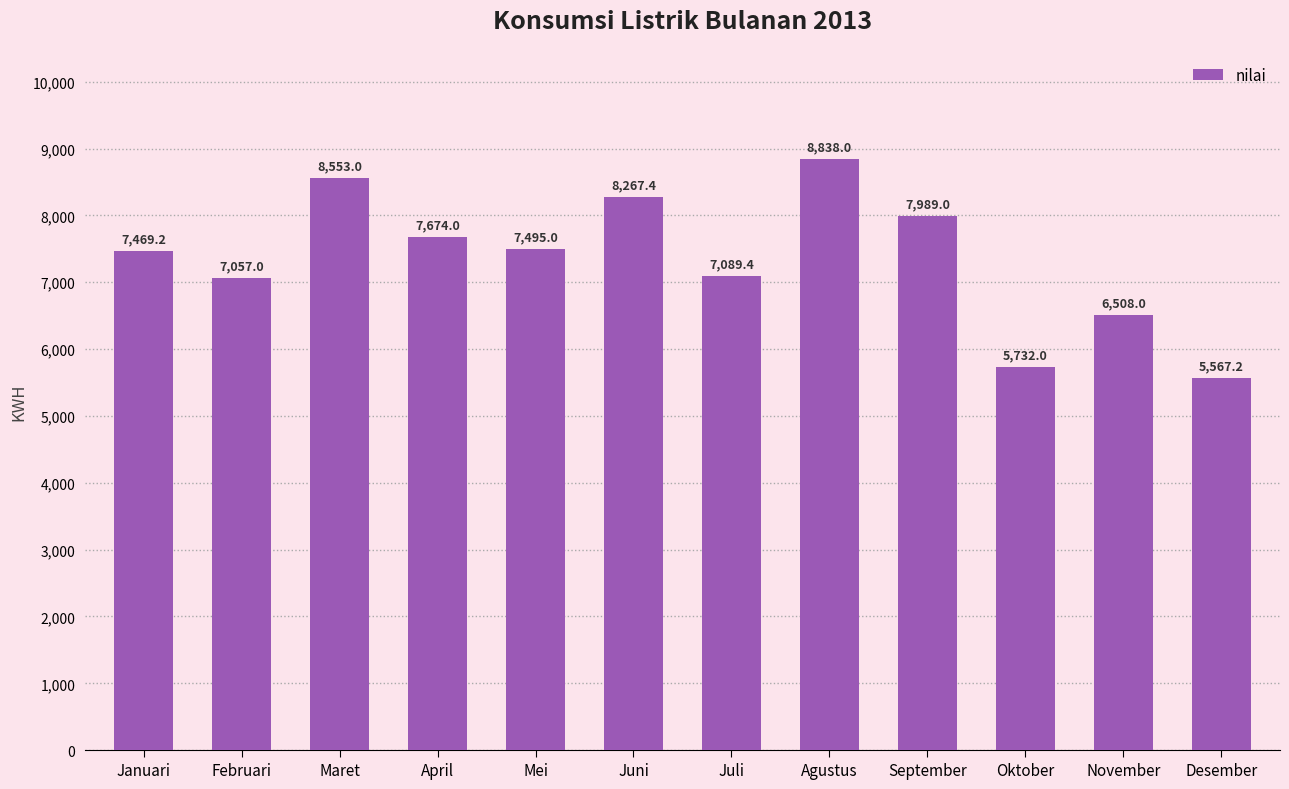

What is the value of the 2nd bar from the left?

7057.0